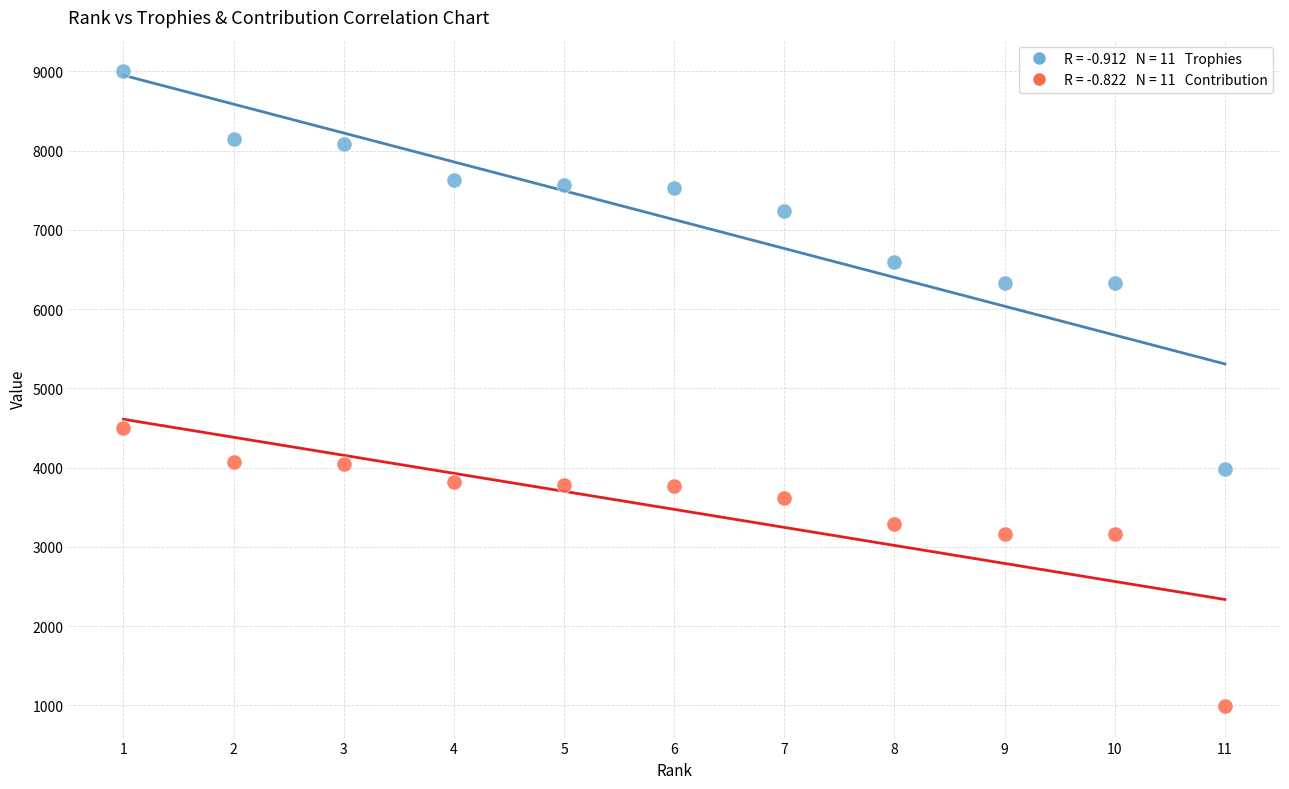

Across all series, what Y value is closest to 4997?

4500